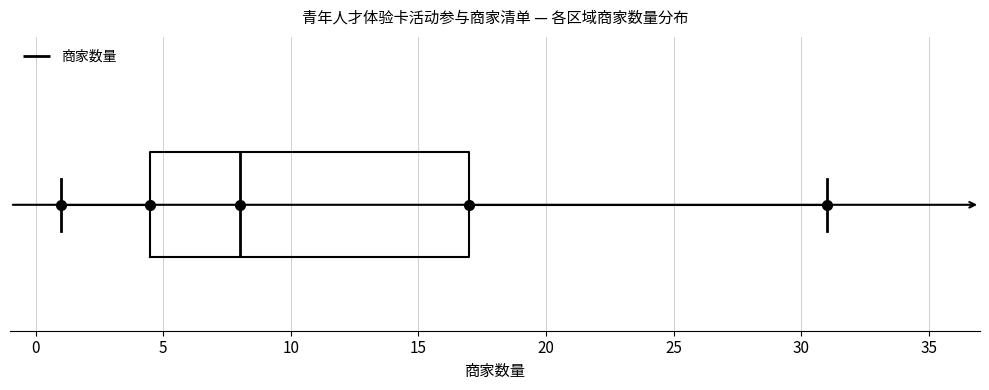

Where is the left edge of the box on the x-axis? The values are not printed on the chart, so give them approximately, as read against the axis.

4.5